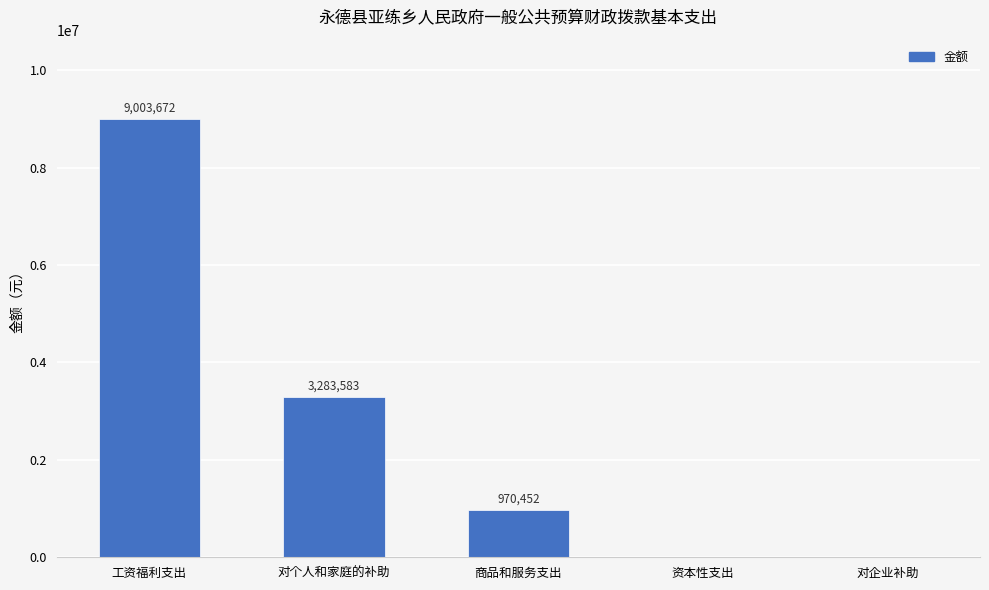

Between 工资福利支出 and 对企业补助, which is larger?

工资福利支出